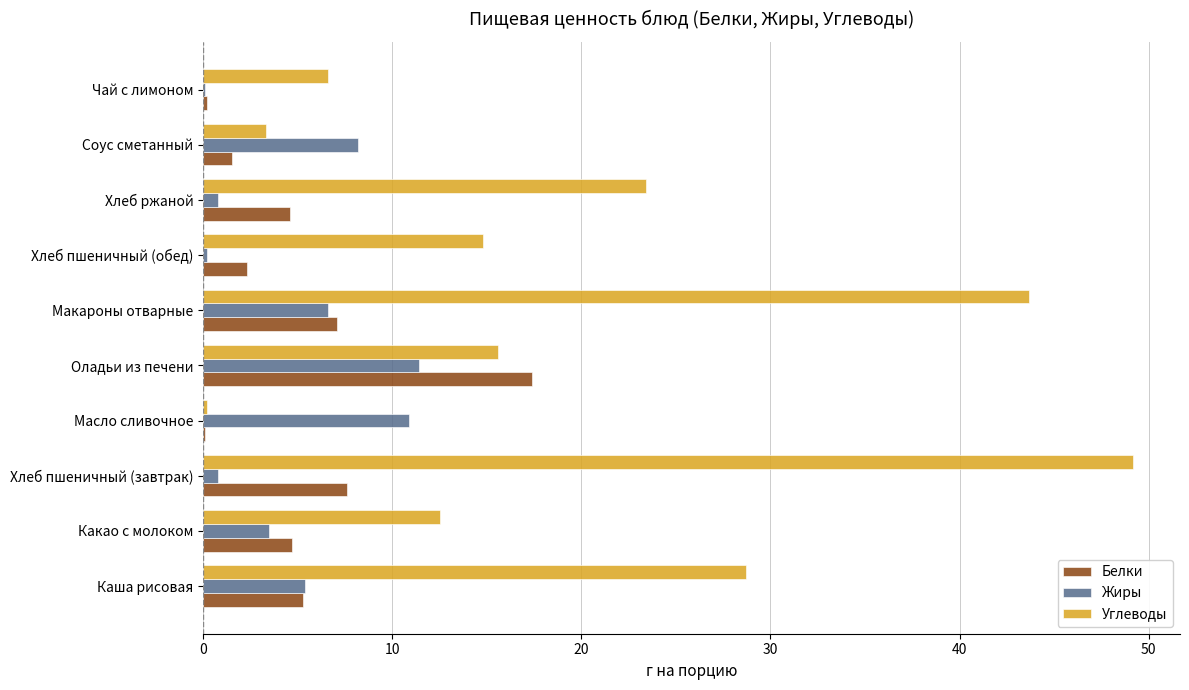

What is the sum of all Жиры values?

47.9